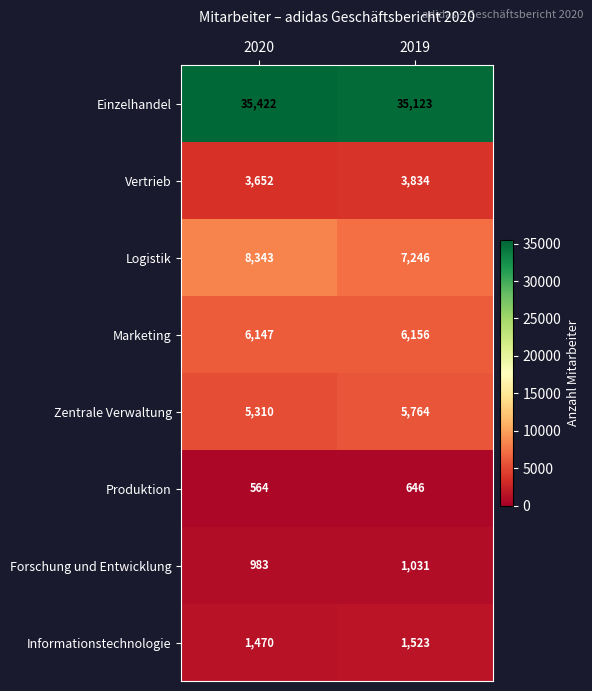

Read the Forschung und Entwicklung value at 2020, to the nearest 5.

985